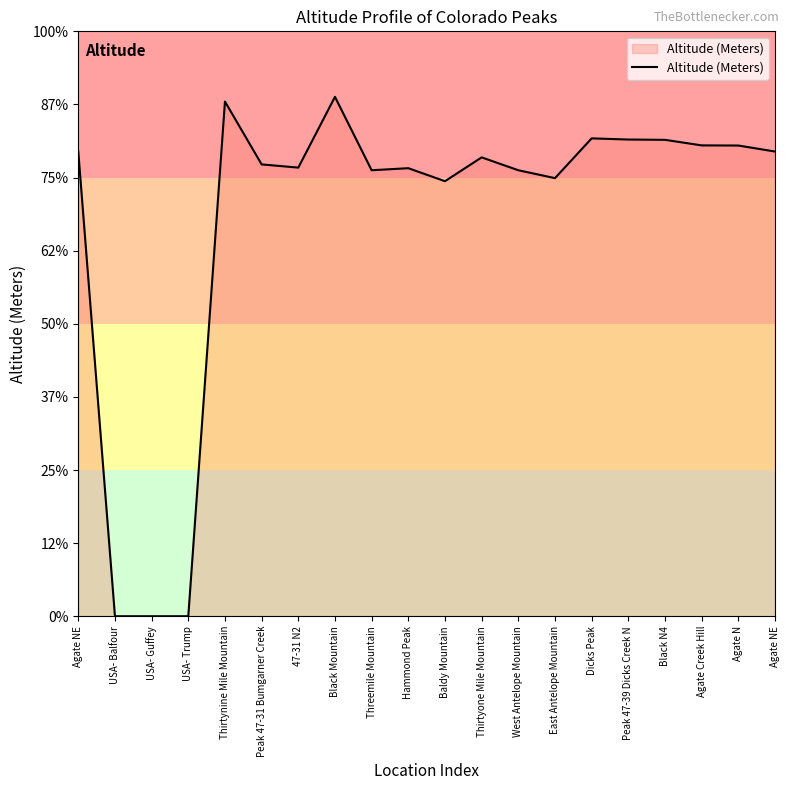

What is the label of the 17th point from the left?

Black N4